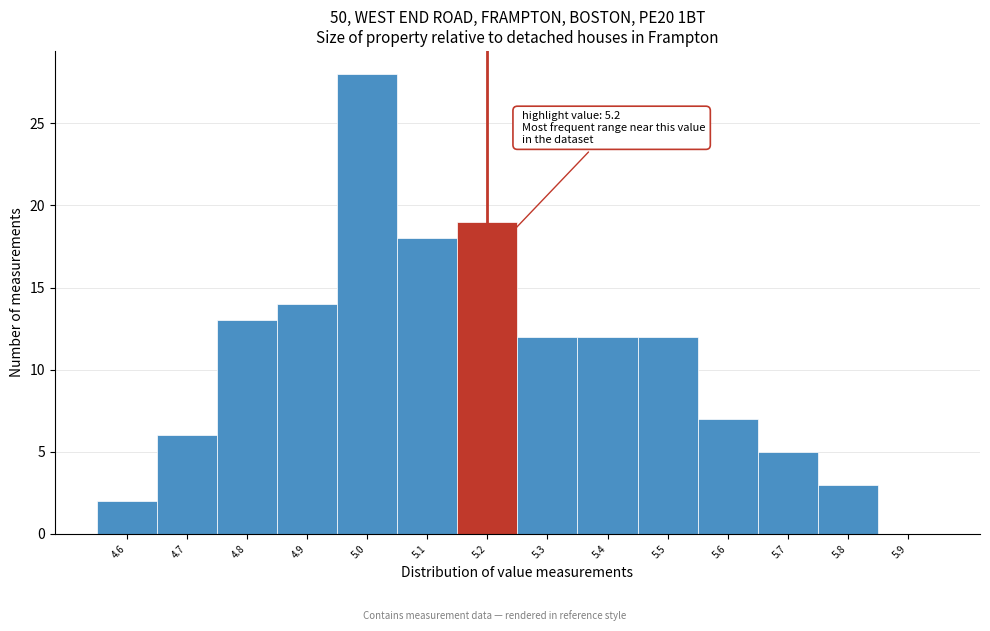

Over which range of the x-axis is the bar tallest?

4.95 to 5.05